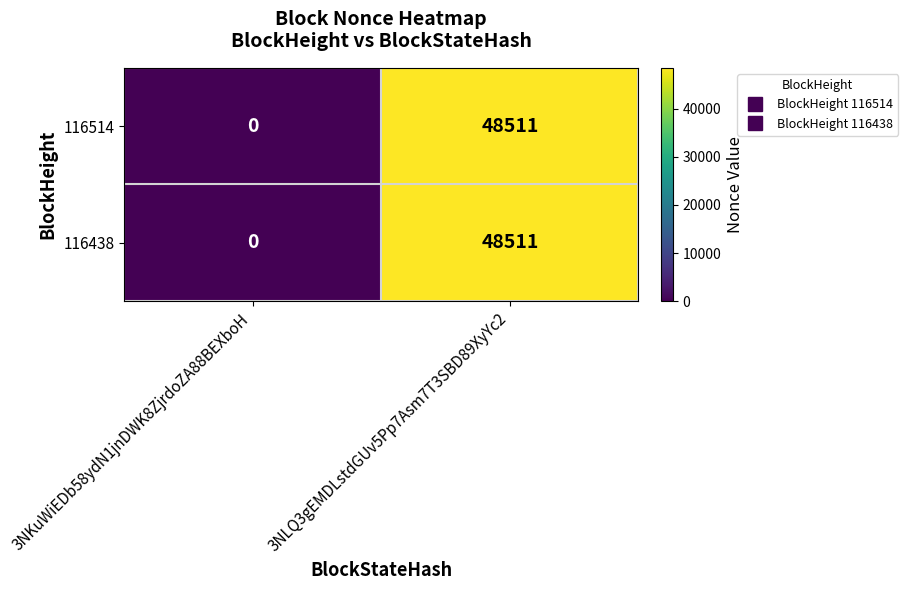

The 116514 series shows -33014 at 3NKuWiEDb58ydN1jnDWK8ZjrdoZA88BEXboH. True or false?

False